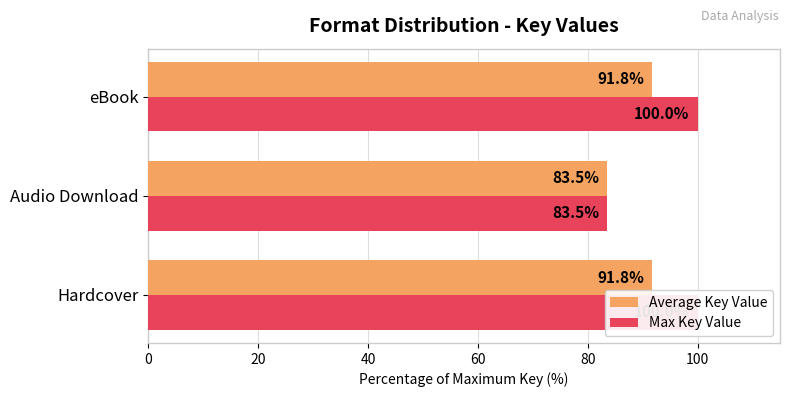

Which series has the largest total across all categories?

Max Key Value